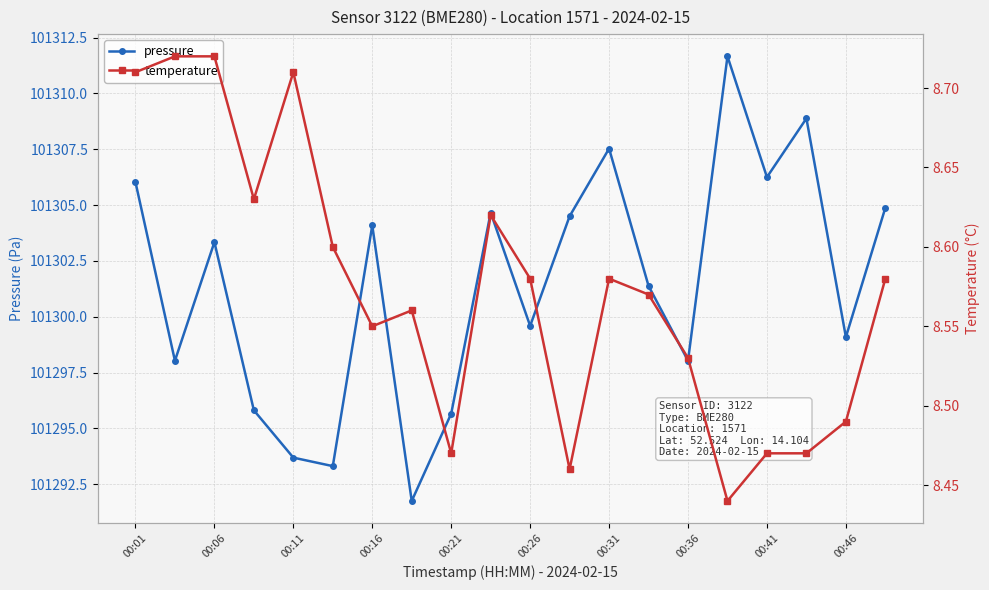

Where is temperature nearest to the value 8?

15